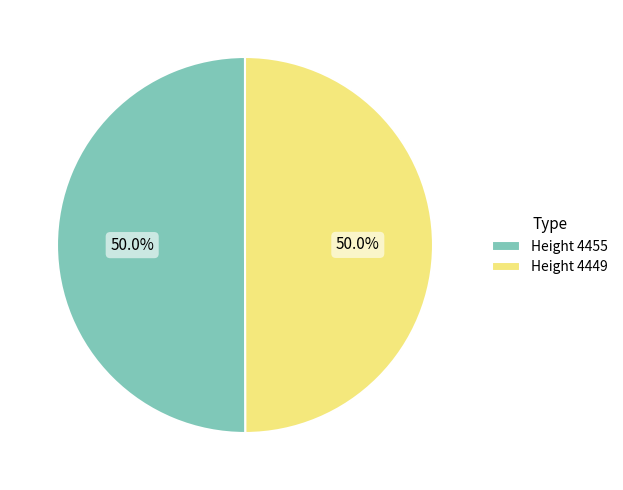

How many segments does this pie chart have?

2